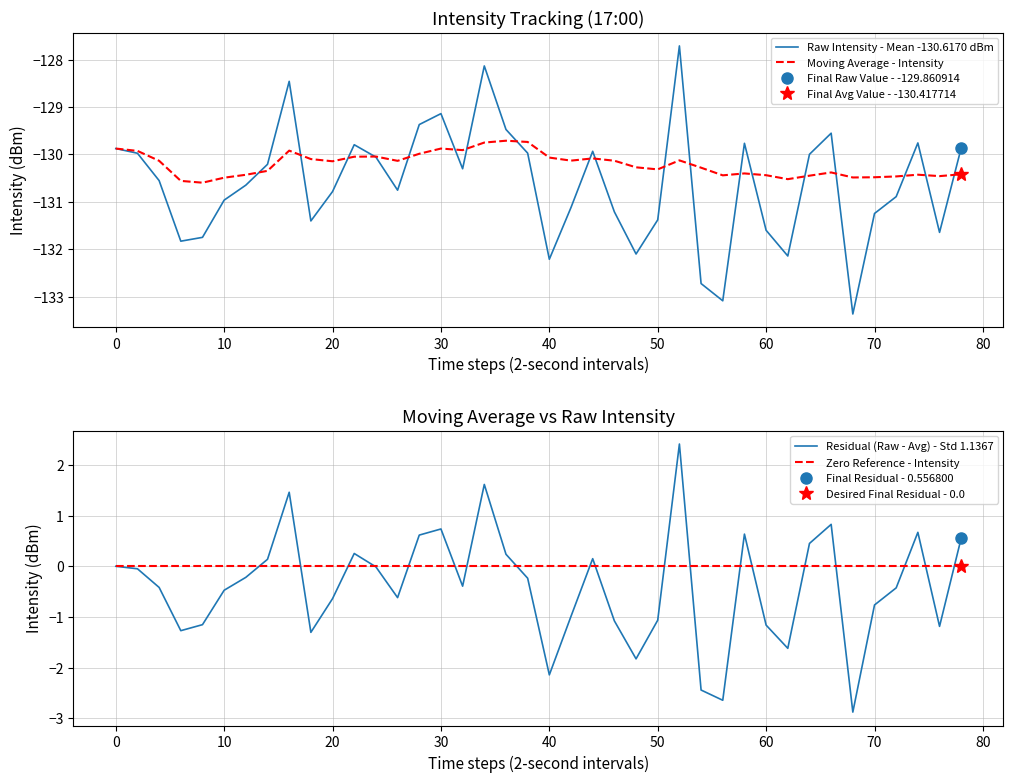

The value of Residual (Raw - Avg) - Std 1.1367 at 28 is -1.4. True or false?

False